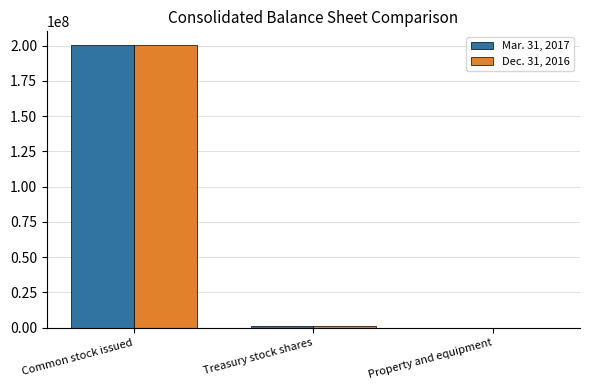

True or false: Mar. 31, 2017 has a value of 344566331 at Common stock issued.

False